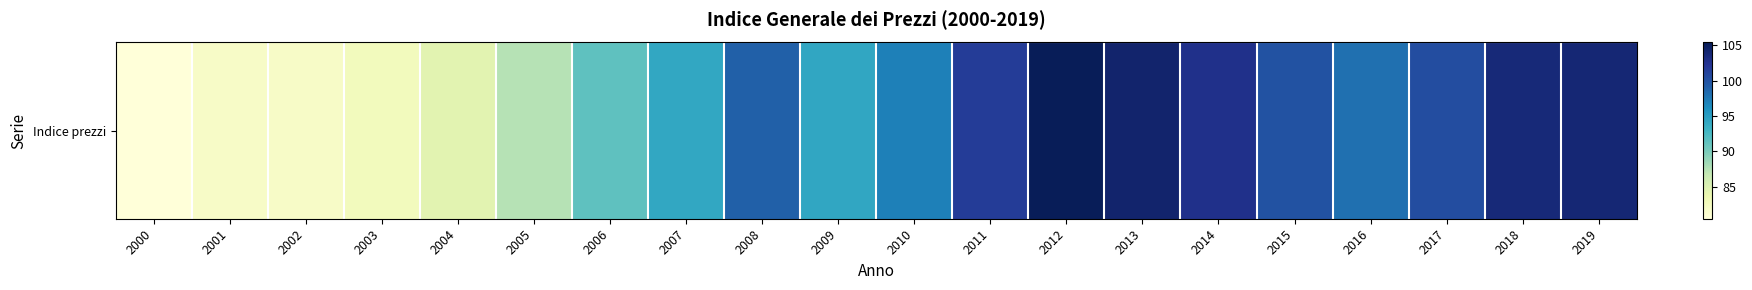

Reading left to right, extract all data points from this chart.

80.5	81.9	81.9	82.7	84.5	87.5	91.4	94.2	99.0	94.3	97.1	101.7	105.4	104.3	102.7	100.0	98.1	100.4	103.7	103.9